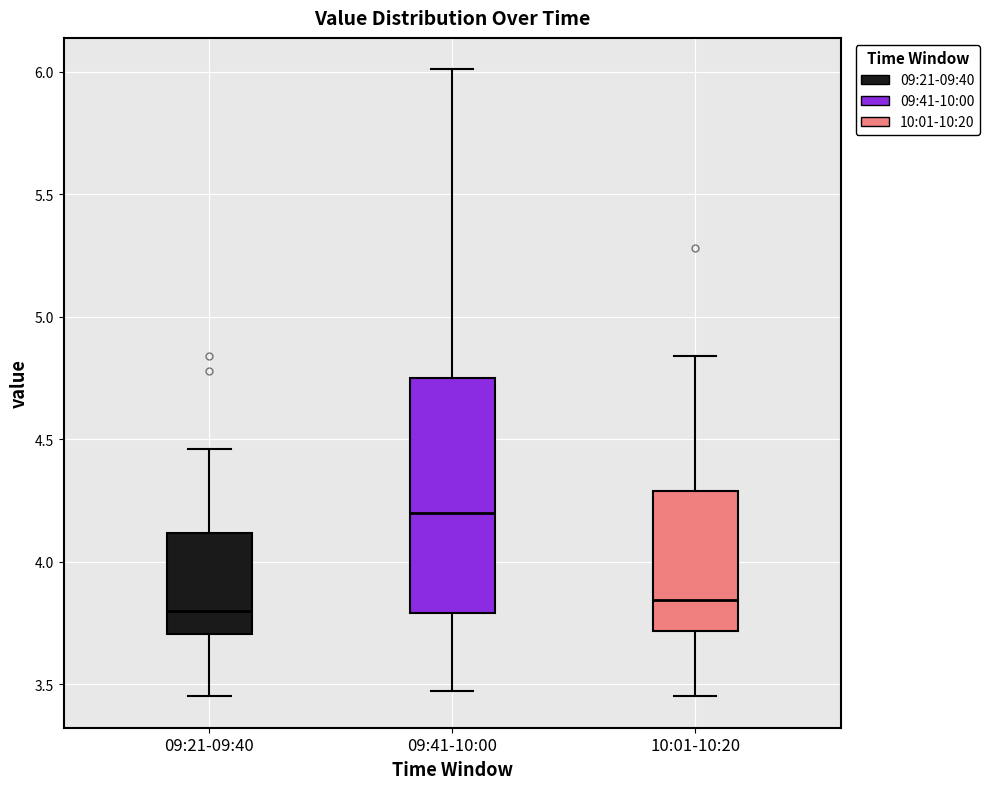

Reading left to right, read every box against the y-axis: the position of its median line, the range the box covers, and the ends of its whiskers. The values are not printed on the chart, so give them approximately, as read against the axis.

09:21-09:40: median 3.80, box 3.70 to 4.10, whiskers 3.45 to 4.45
09:41-10:00: median 4.20, box 3.80 to 4.75, whiskers 3.45 to 6.00
10:01-10:20: median 3.85, box 3.70 to 4.30, whiskers 3.45 to 4.85